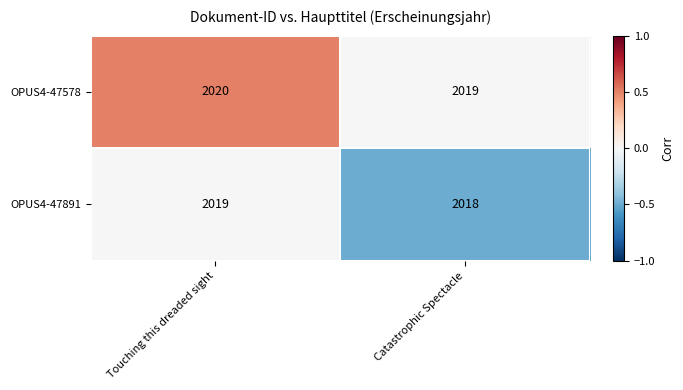

At which category does the chart reach its peak across all series?

Touching this dreaded sight